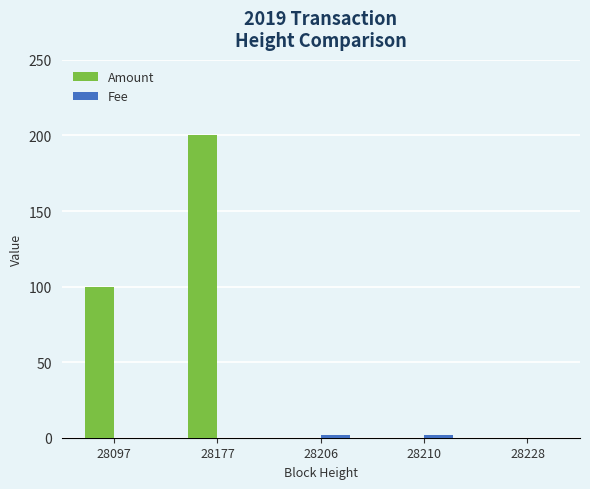

At which label does Amount reach its peak?

28177